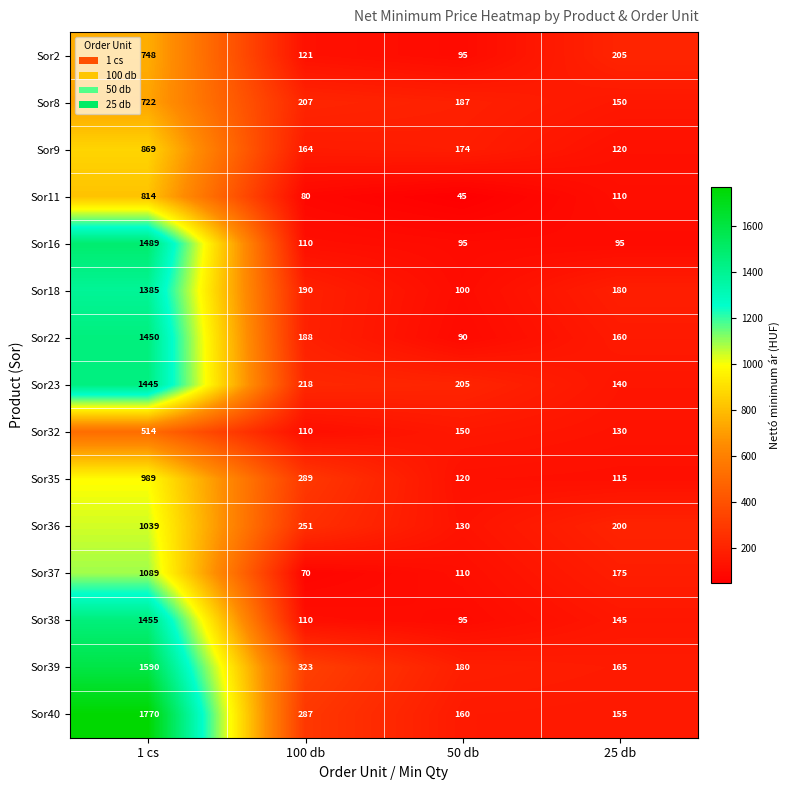

At which category is the sum across all series the highest?

1 cs